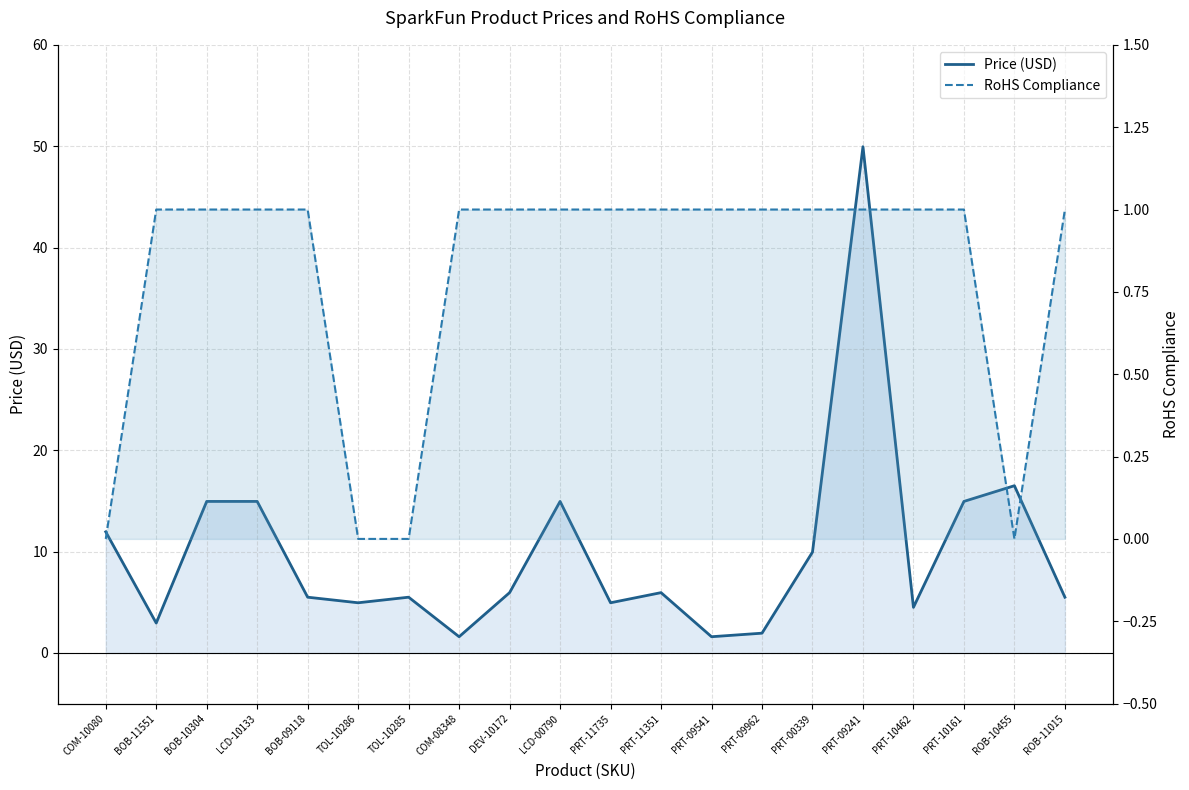

What is the label of the 17th point from the left?

PRT-10462